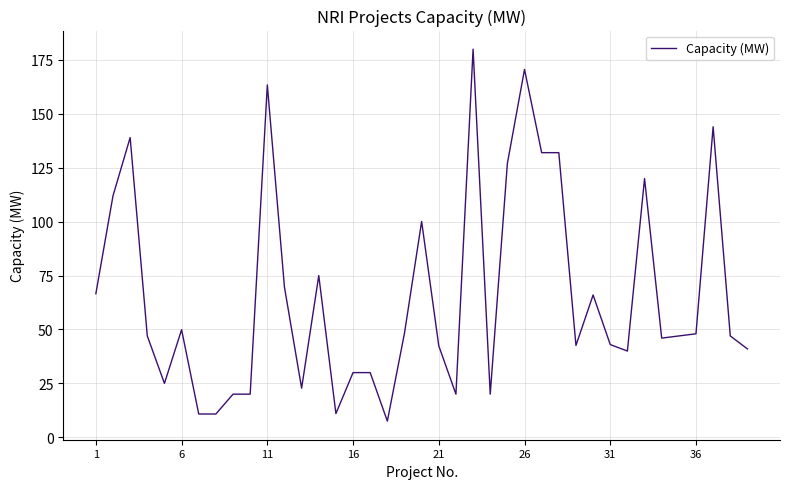

What is the maximum value shown in the chart?

180.0